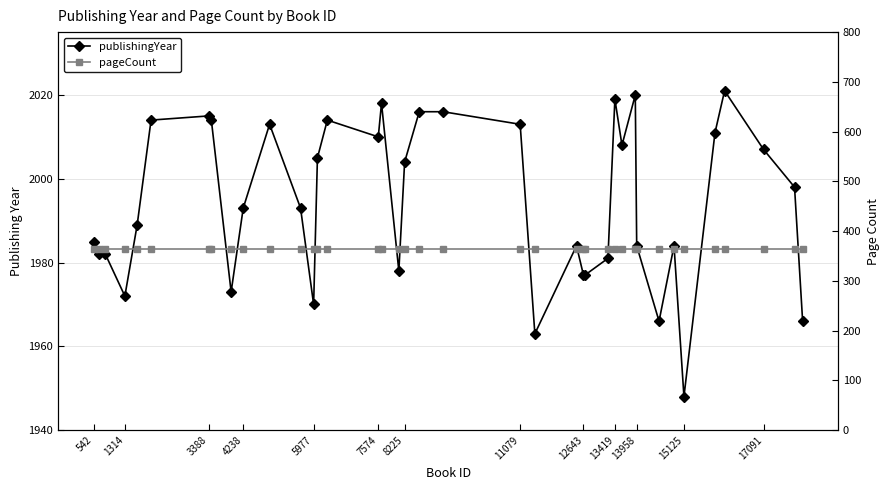

What are all the series names shown in the legend?

publishingYear, pageCount